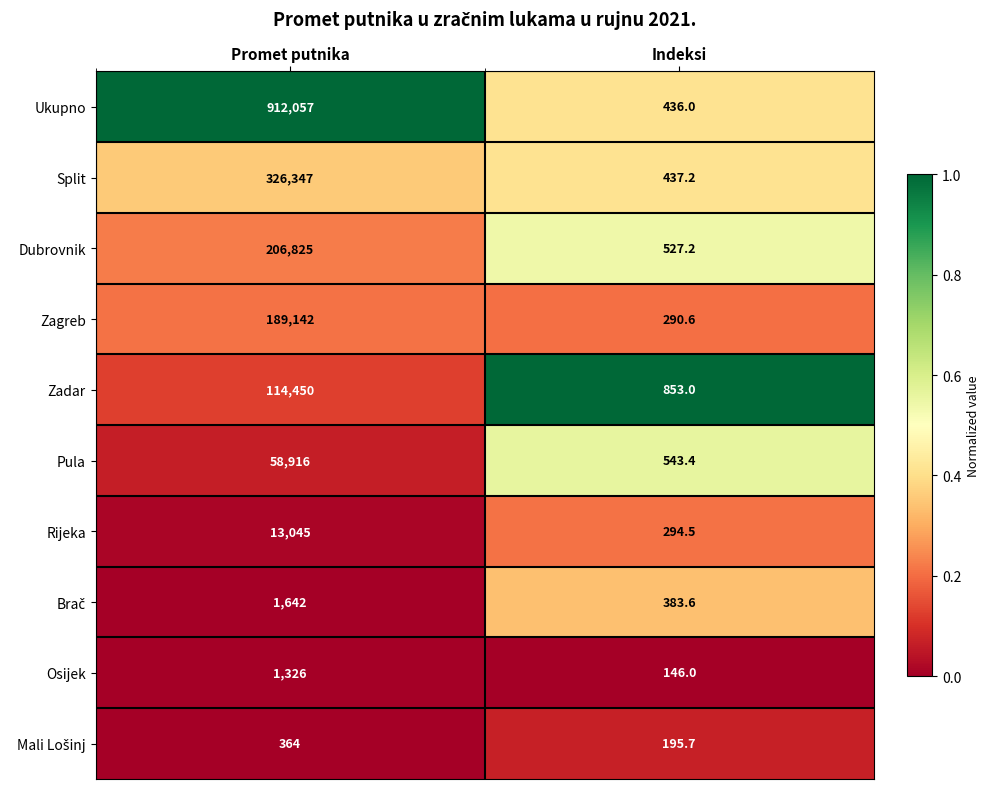

True or false: Ukupno has a value of 436.0 at Indeksi.

True